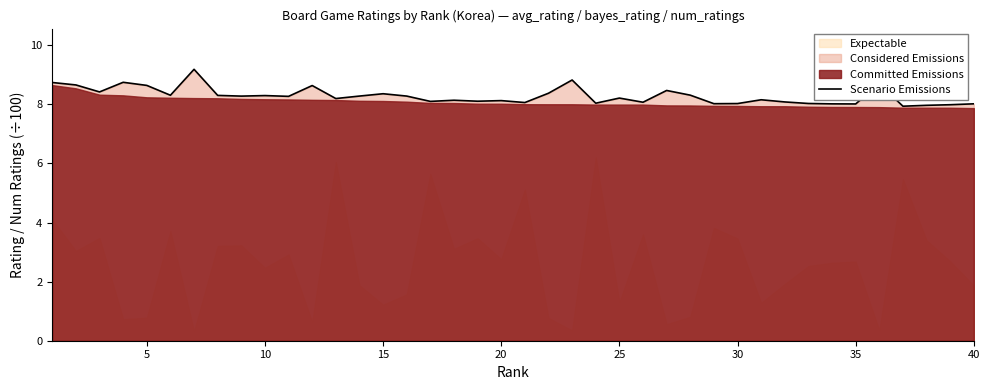

What is the minimum value for Scenario Emissions?

7.9